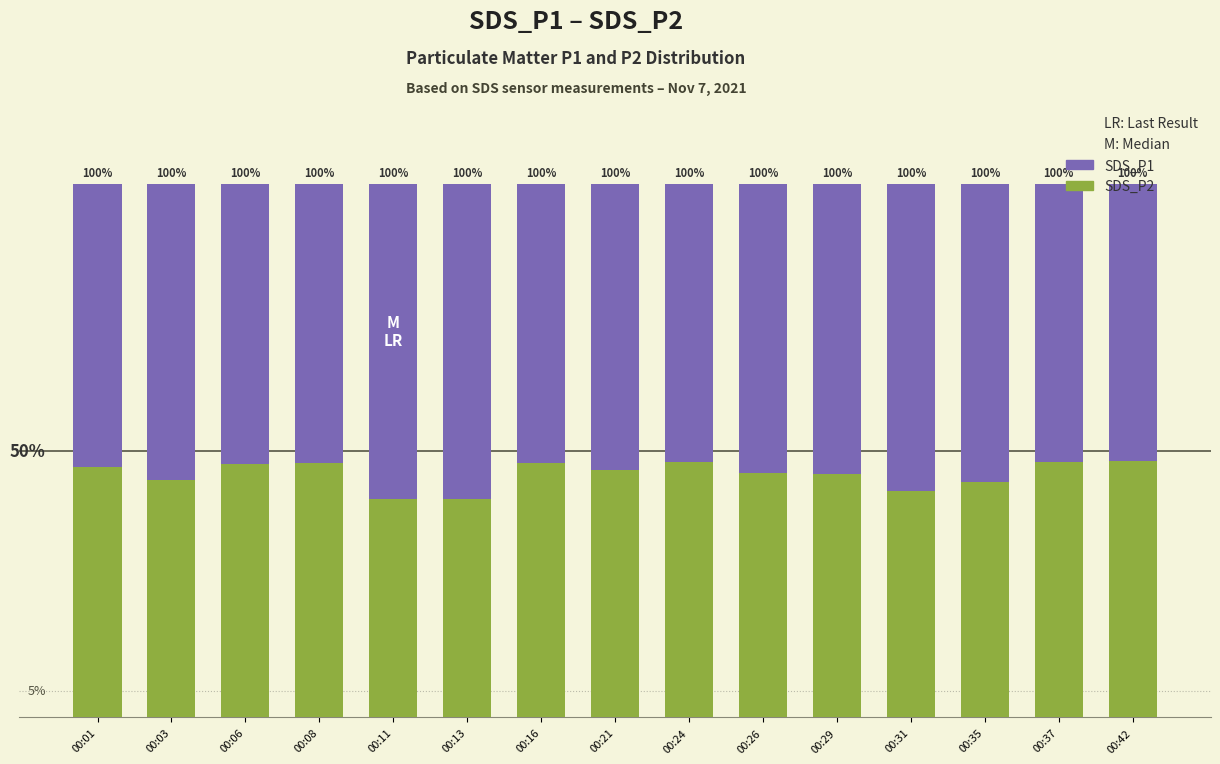

Which series has the largest range (max minus min)?

SDS_P1